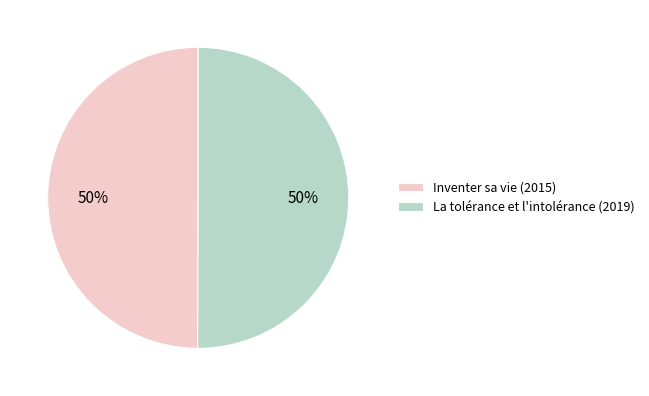

Is the sum of Inventer sa vie (2015) and La tolérance et l'intolérance (2019) greater than half?

Yes